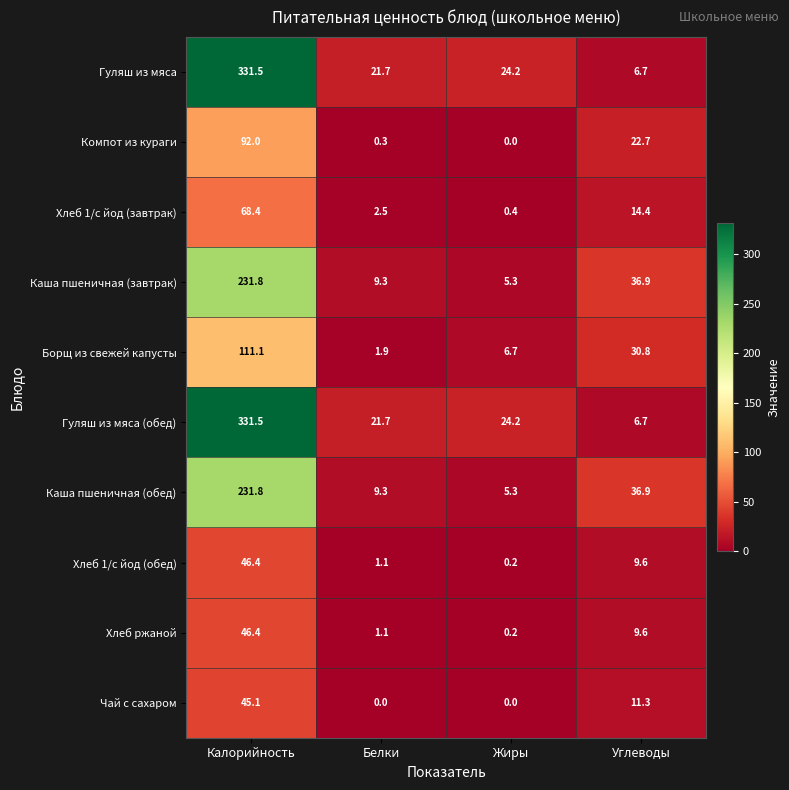

What is the difference between the highest and lowest values at Жиры?

24.2